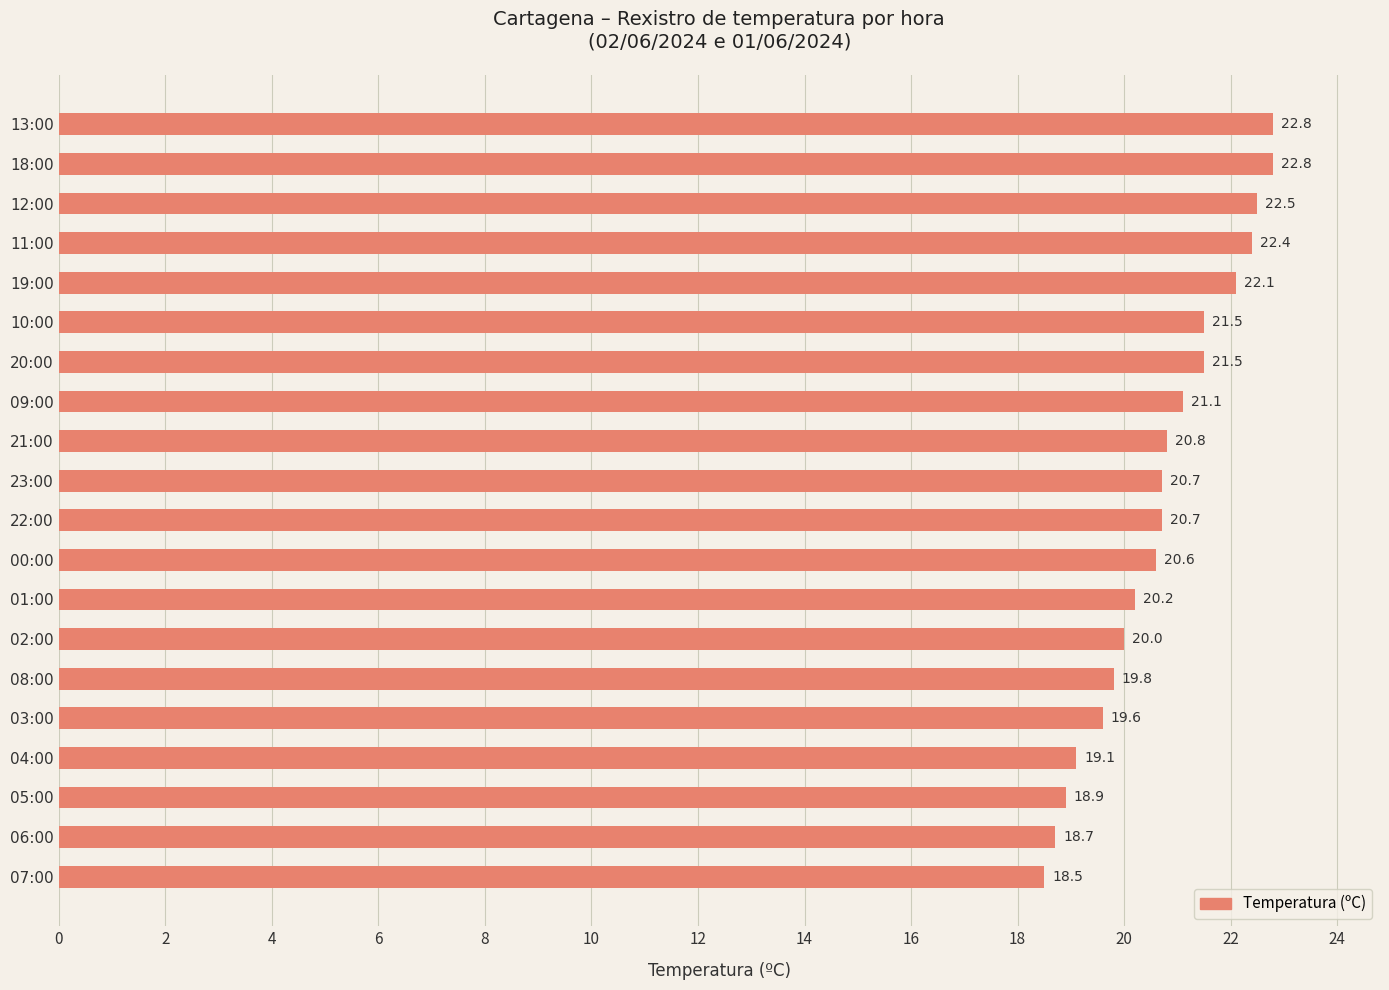

What is the sum of the values at 08:00 and 04:00?

38.9